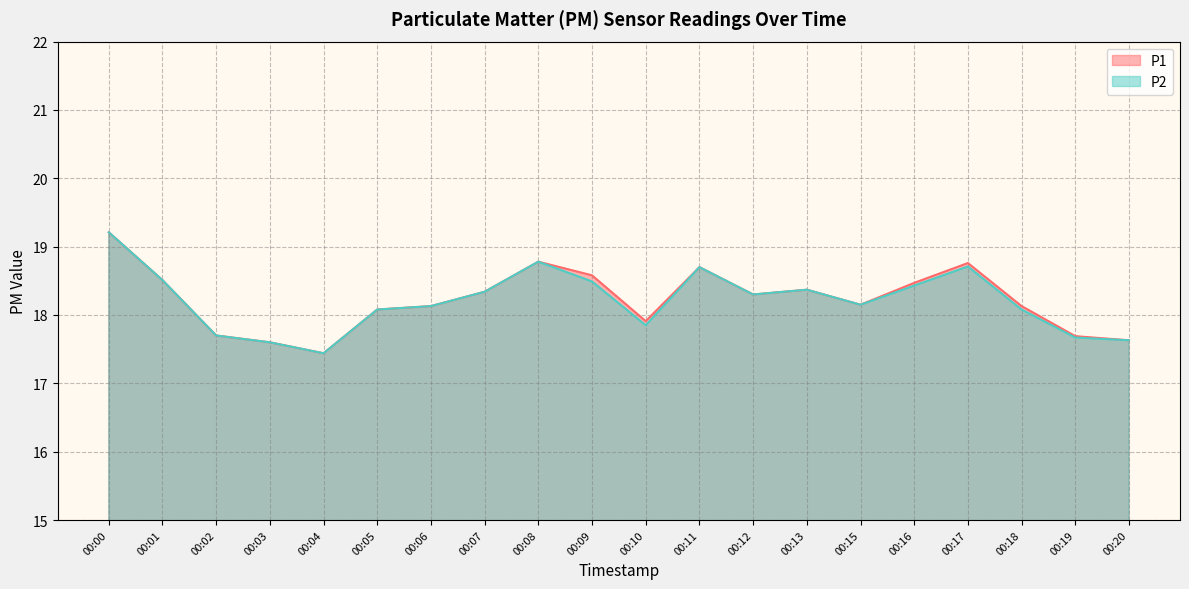

True or false: P1 and P2 intersect in this chart.

False